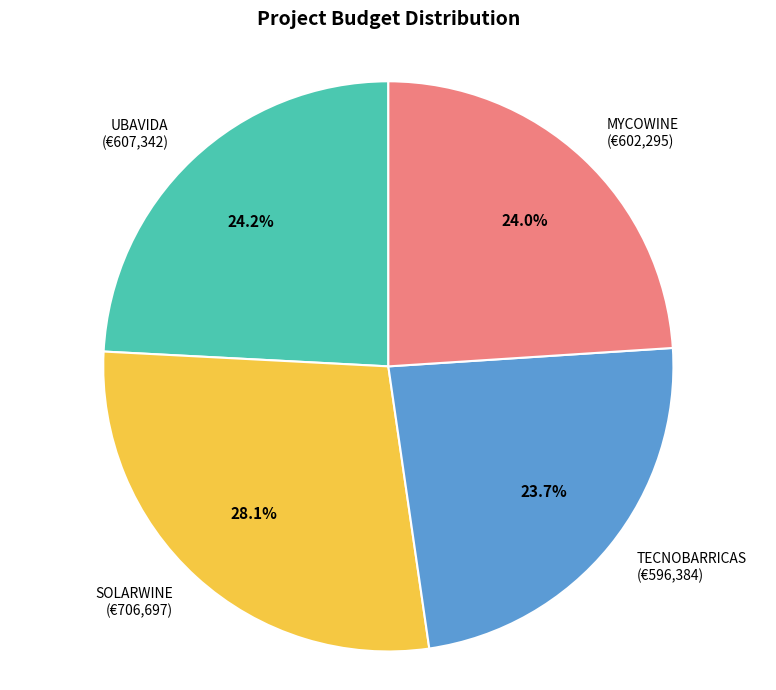

How many segments does this pie chart have?

4